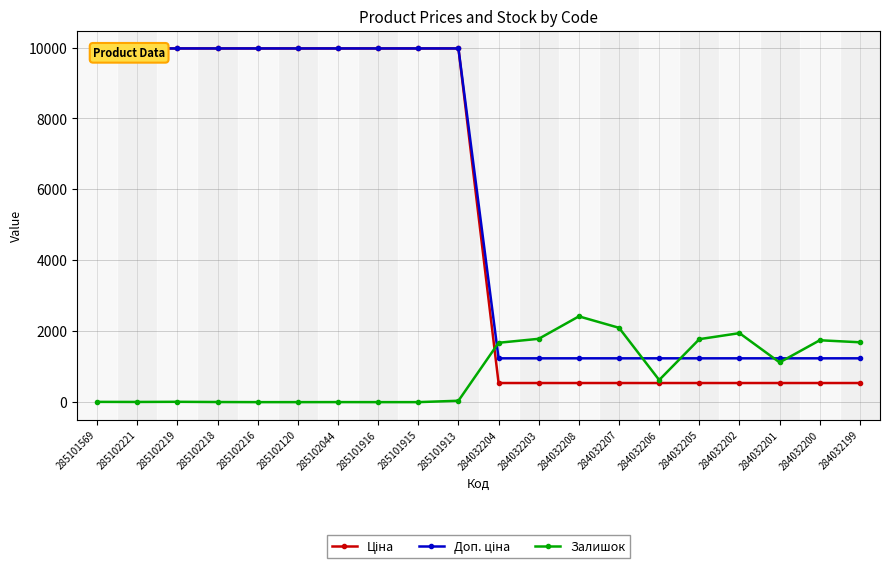

In Залишок, how many points are higher than both neighbors (excluding endpoints)?

5